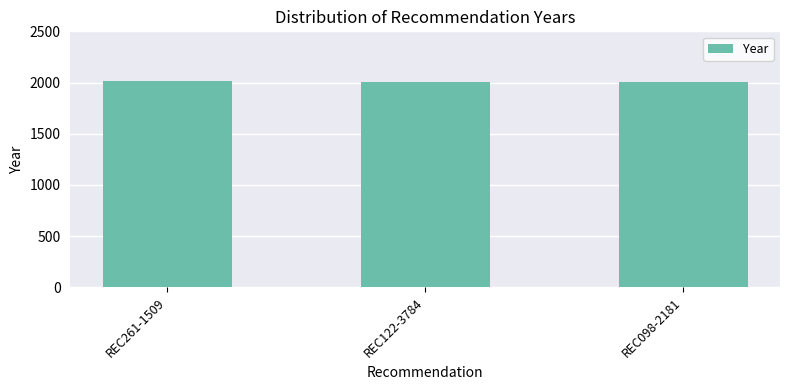

What is the label of the 3rd bar from the left?

REC098-2181